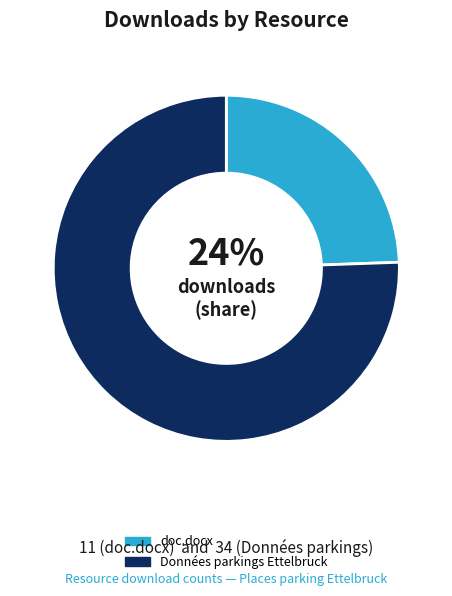

Is the sum of Données parkings Ettelbruck and doc.docx greater than half?

Yes